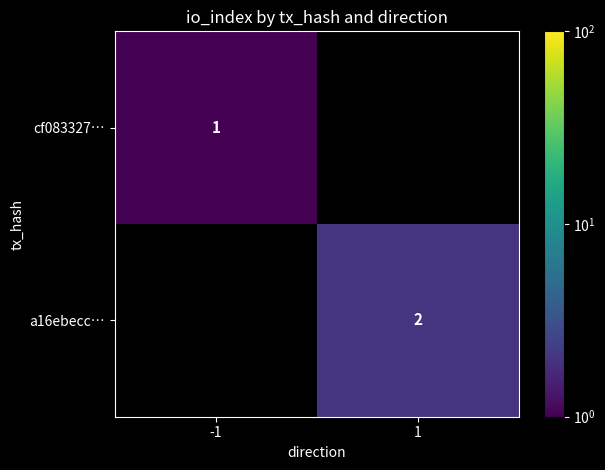

The cf083327… series shows 2 at -1. True or false?

False